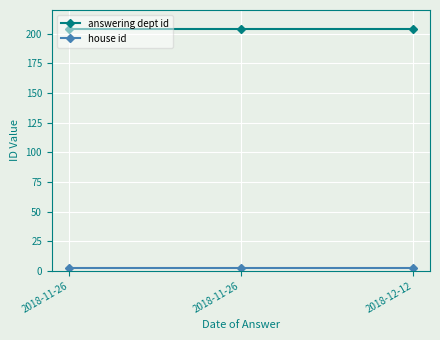

Where is answering dept id nearest to the value 204?

2018-11-26